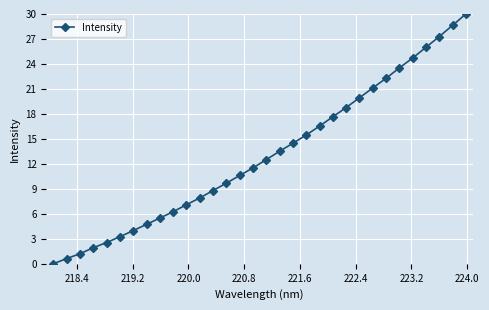

What is the sum of all values?

418.1